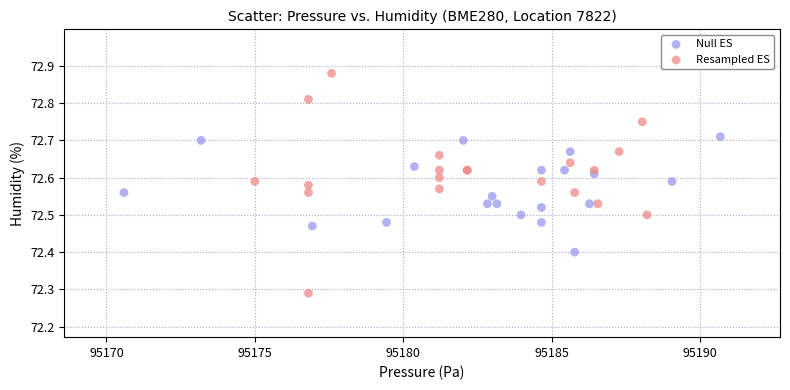

Which series has the largest Y range (max minus min)?

Resampled ES